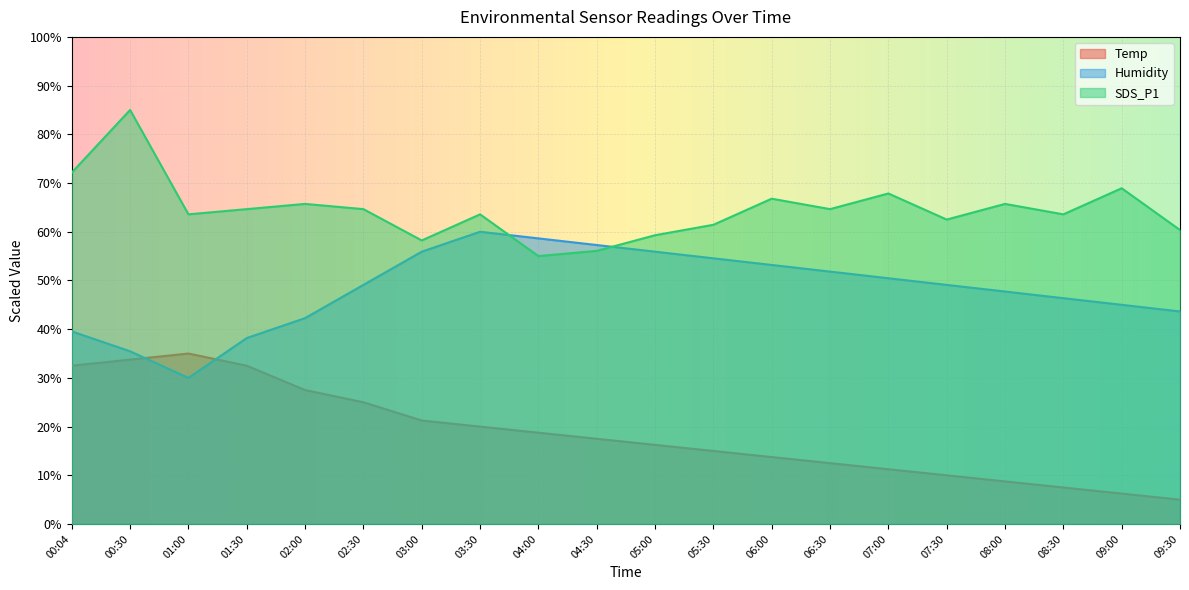

Where is the first local minimum for SDS_P1?

01:00